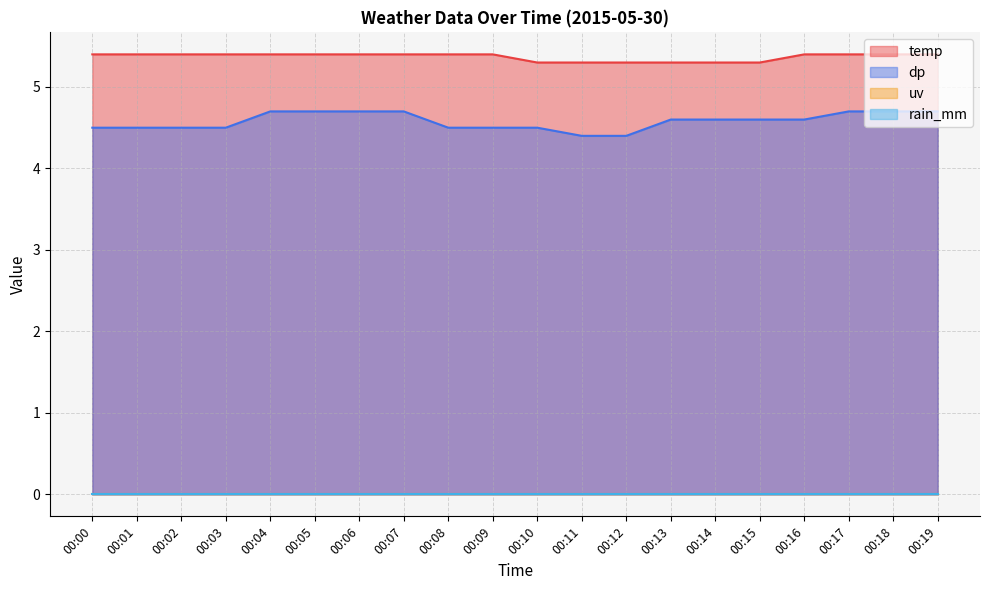

True or false: temp and dp intersect in this chart.

False